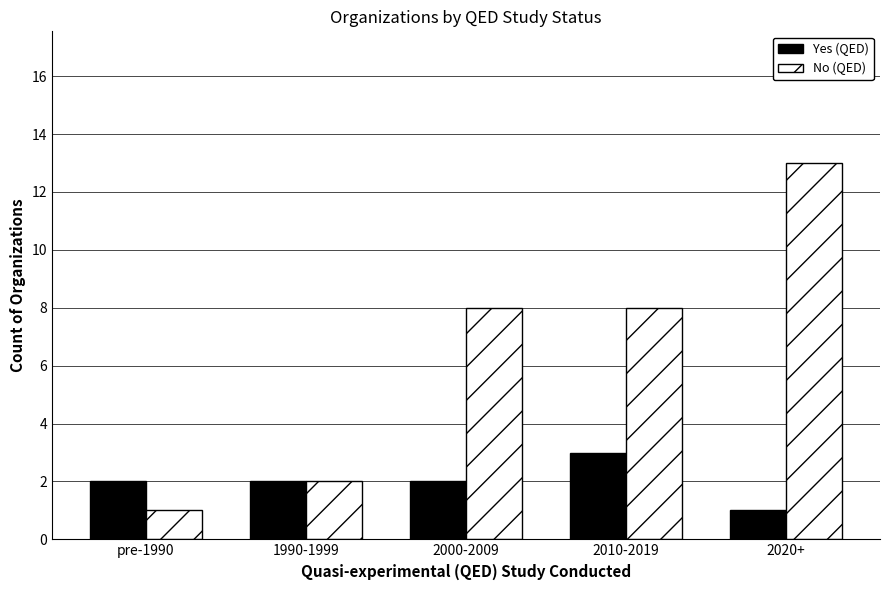

Count the number of categories in the chart.

5